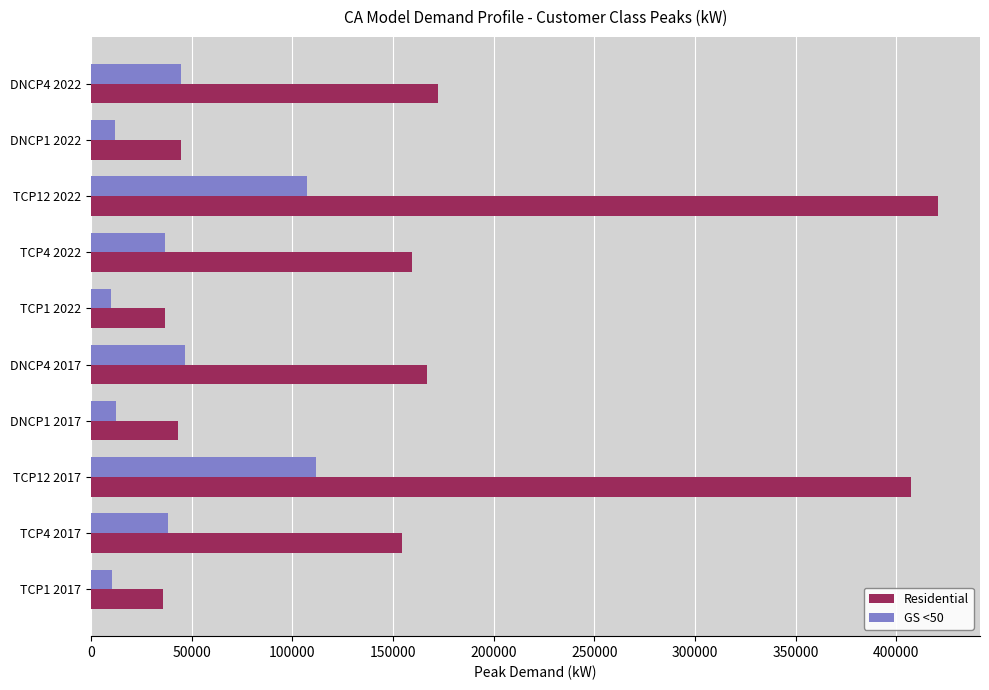

At which category does the chart reach its peak across all series?

TCP12 2022